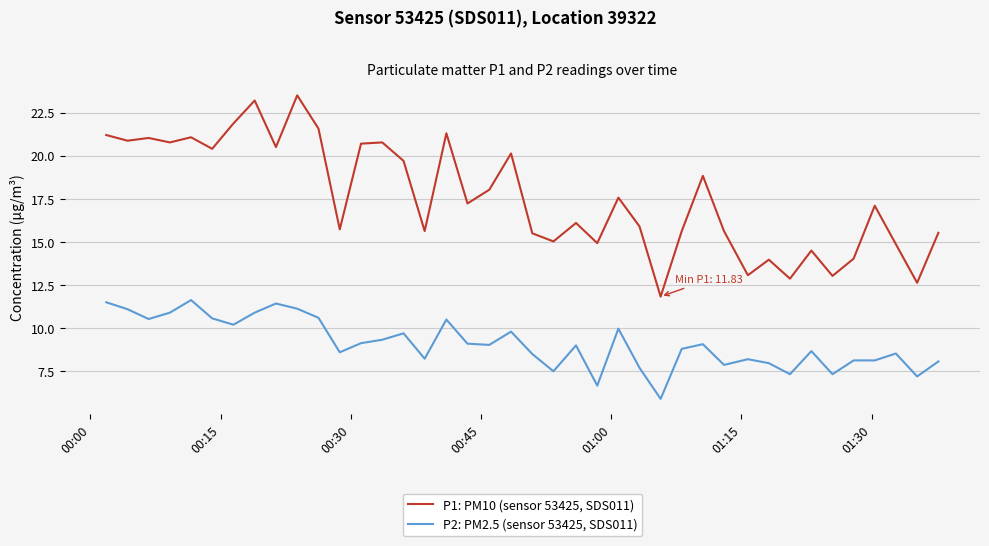

Which series has the largest range (max minus min)?

P1: PM10 (sensor 53425, SDS011)